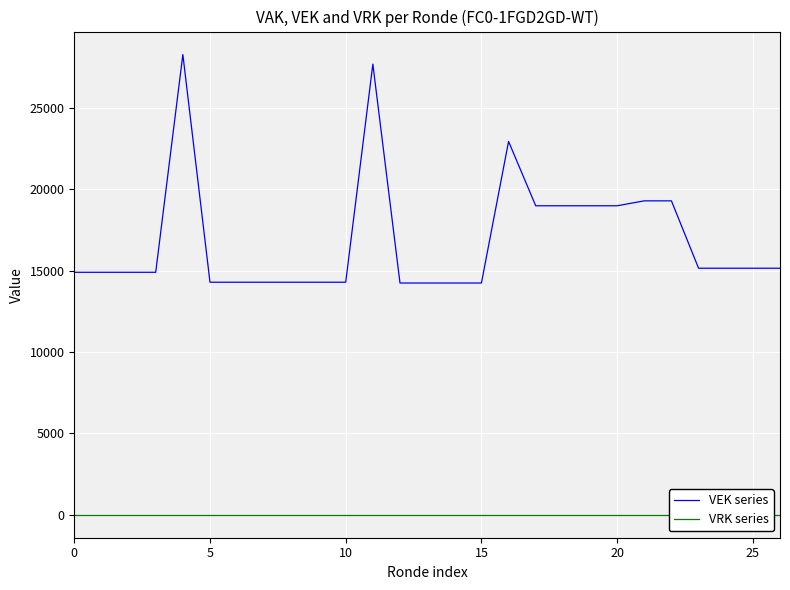

At which label is VEK series closest to 21263?

16